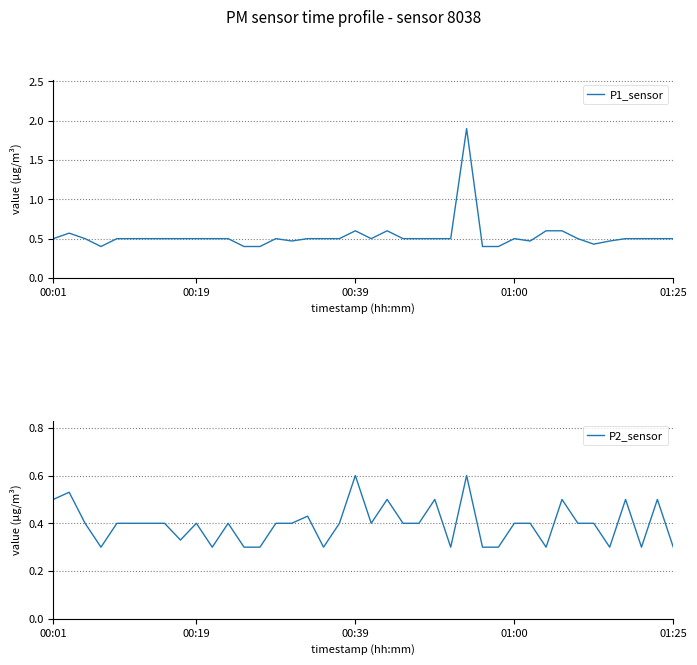

The P1_sensor series shows 0.5 at 00:19. True or false?

True